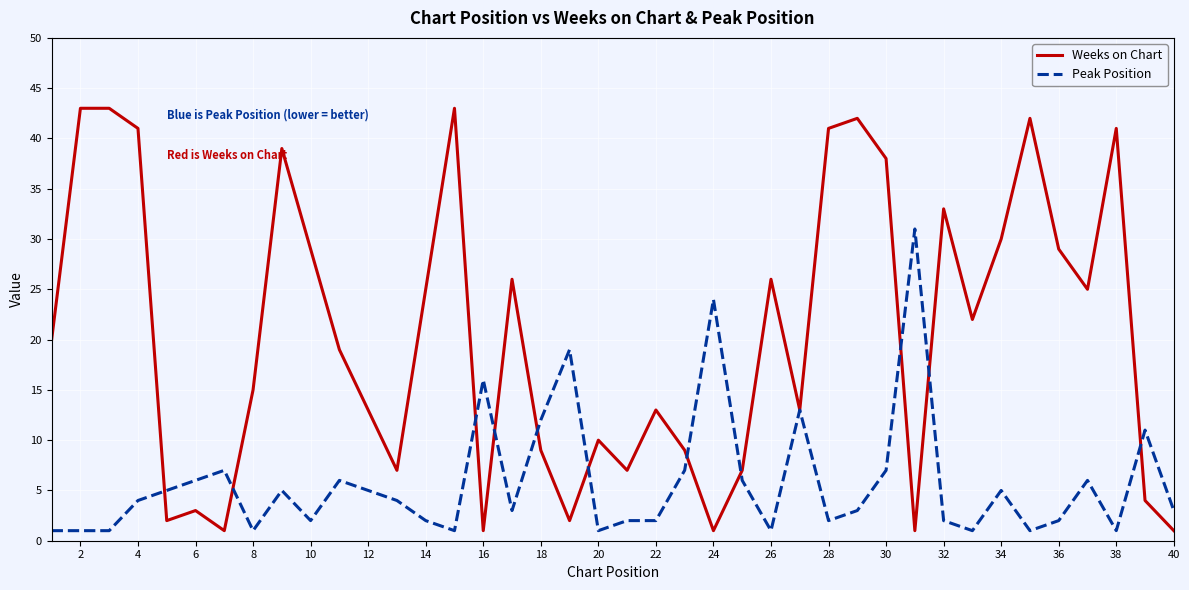

Is this an area chart (filled region under the line)?

No